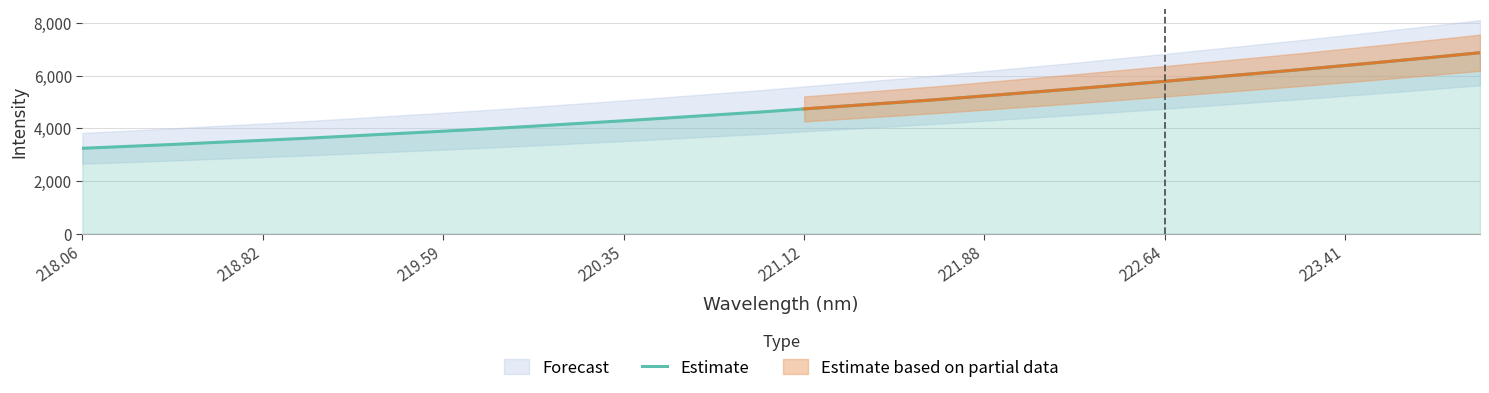

What is the value of the 24th point from the left?

5640.8